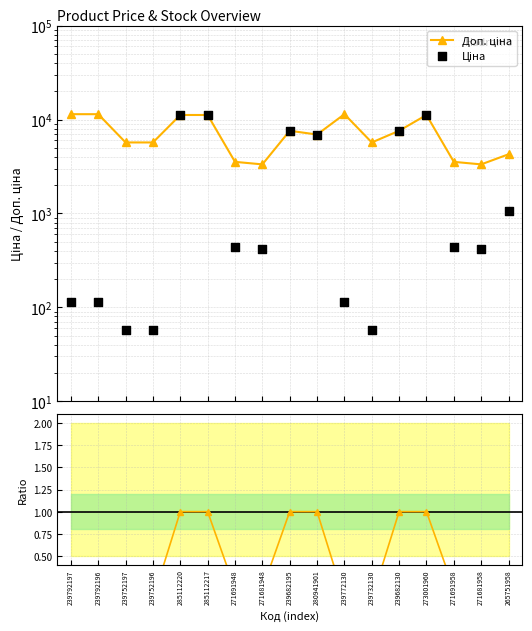

Is the value of Ціна / Доп. ціна at 280941901 greater than the value of Ціна at 265751958?

No